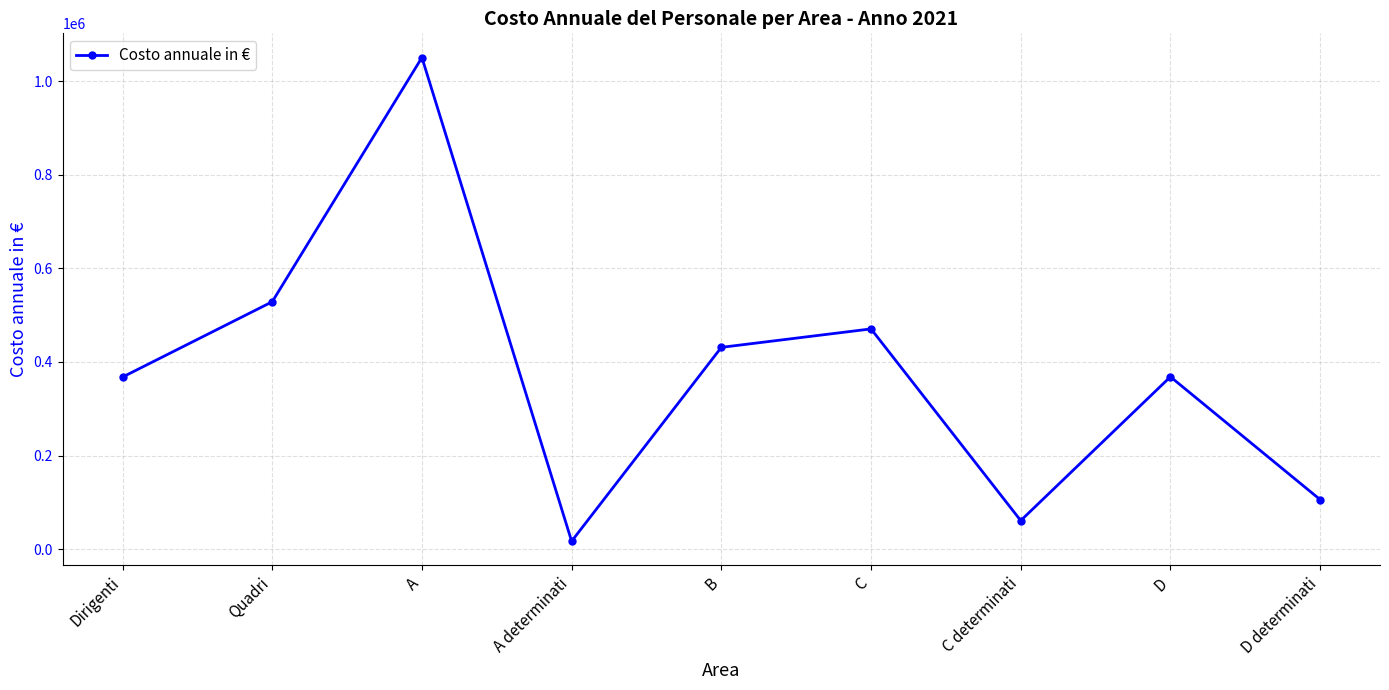

Does the chart have visible grid lines?

Yes